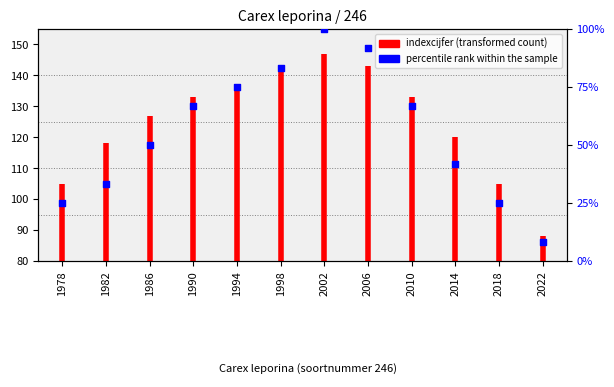

What is the ratio of the value at 2002 to the value at 1978?

4.0